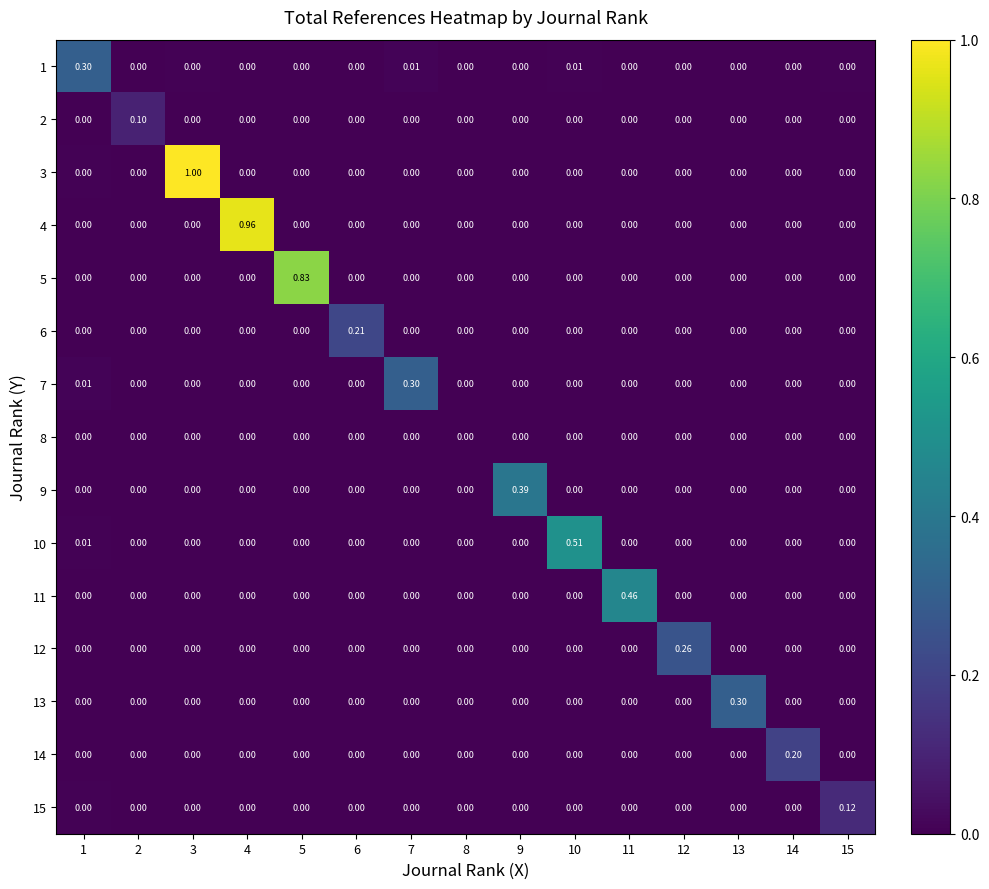

Is the value of 7 at 1 greater than the value of 12 at 5?

Yes